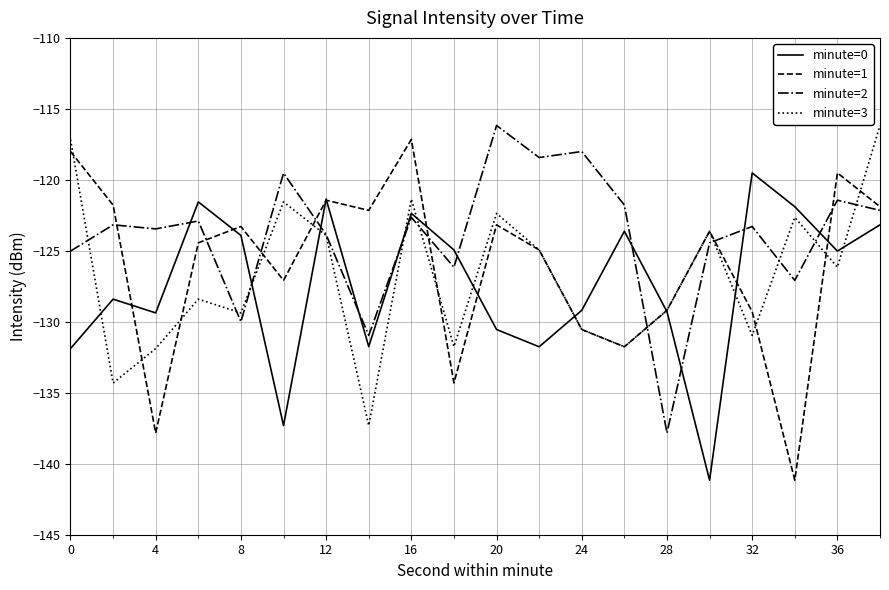

What is the minimum value shown in the chart?

-141.2